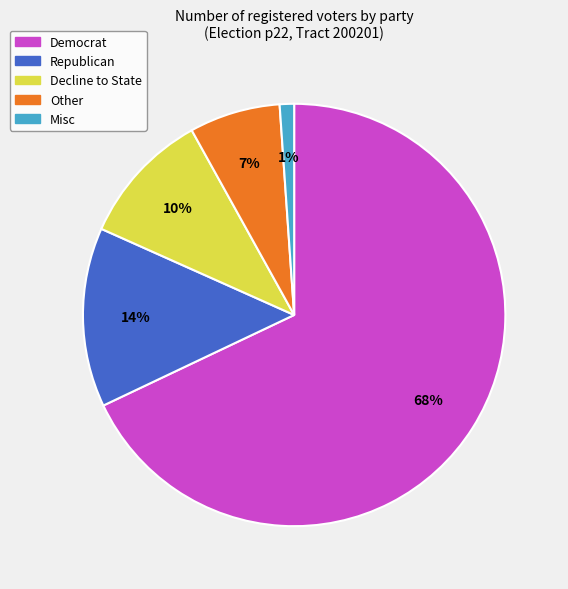

To the nearest percent, what is the difference between the largest and smallest slice percentages?

67%